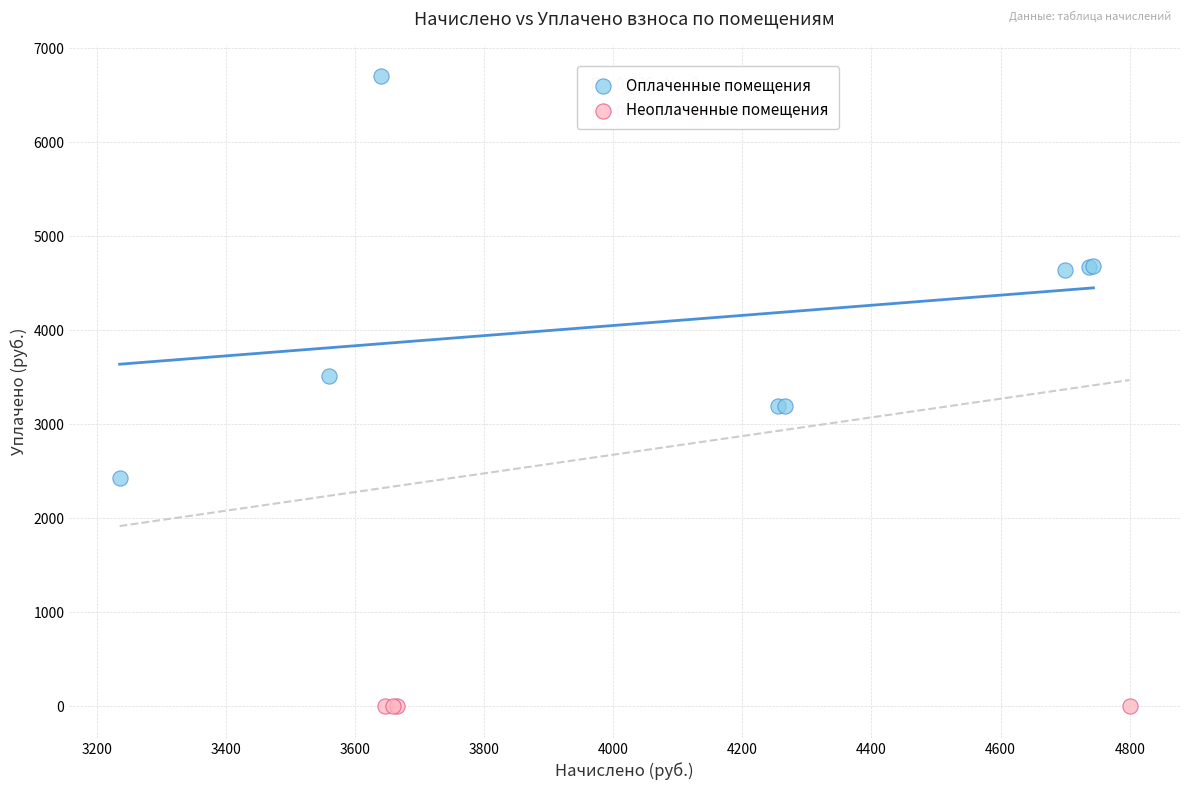

Which series contains the highest Y value?

Оплаченные помещения